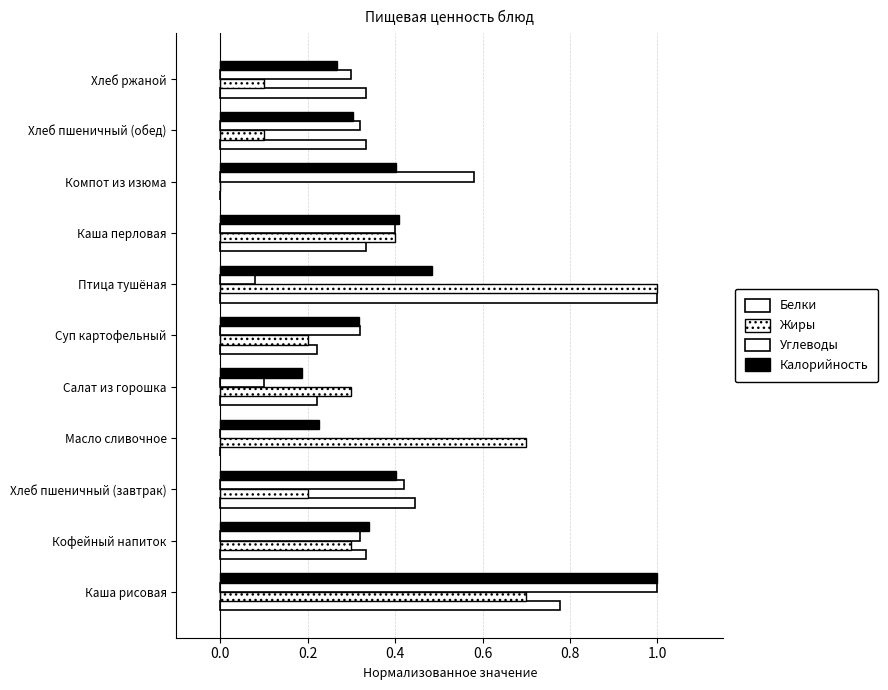

Count the number of categories in the chart.

11